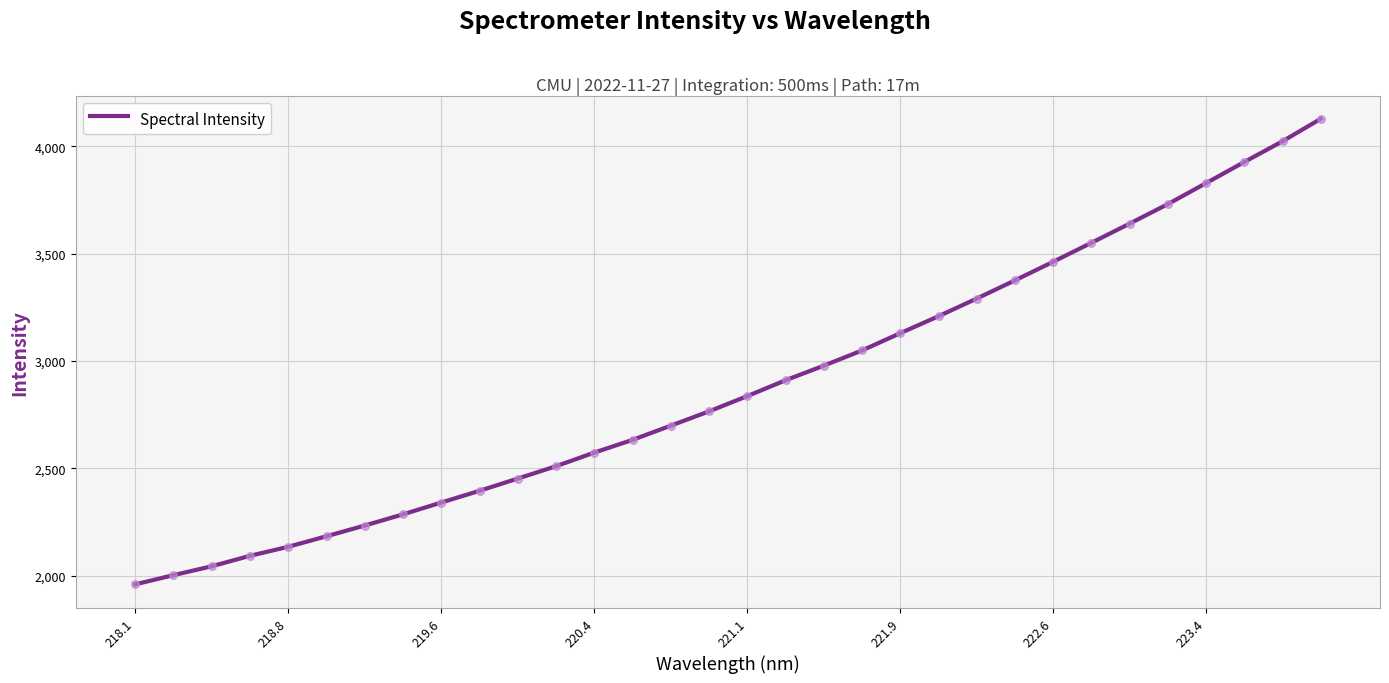

What is the greatest value displayed?

4127.7